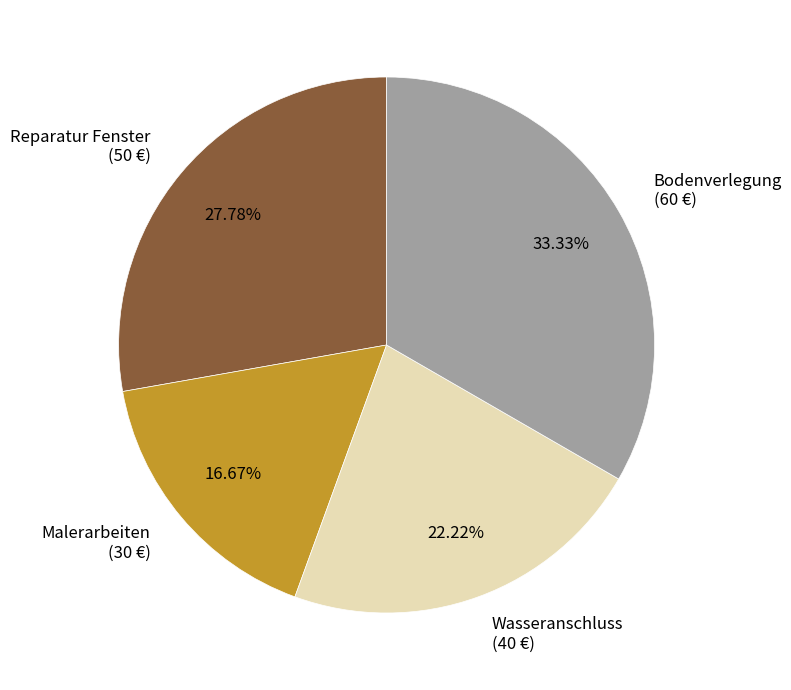

Which has a higher value, Reparatur Fenster or Malerarbeiten?

Reparatur Fenster